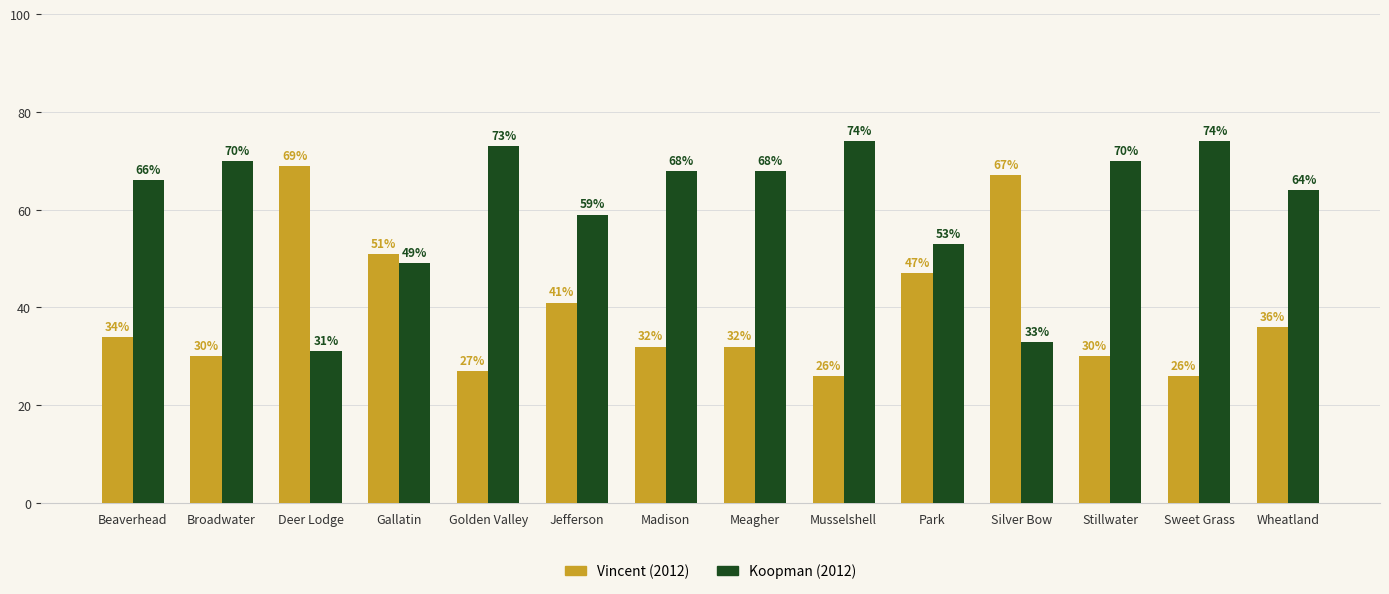

What is the spread (max minus min) of values at Broadwater?

40